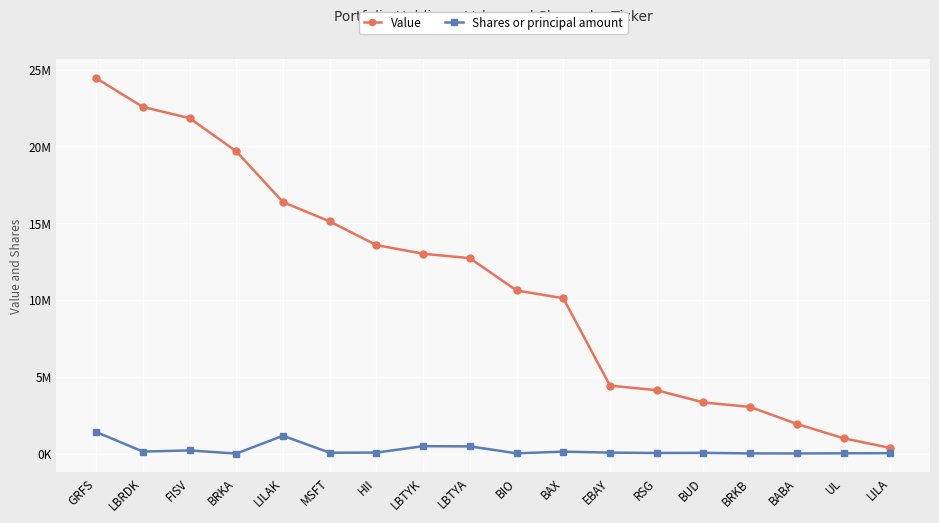

Is this an area chart (filled region under the line)?

No